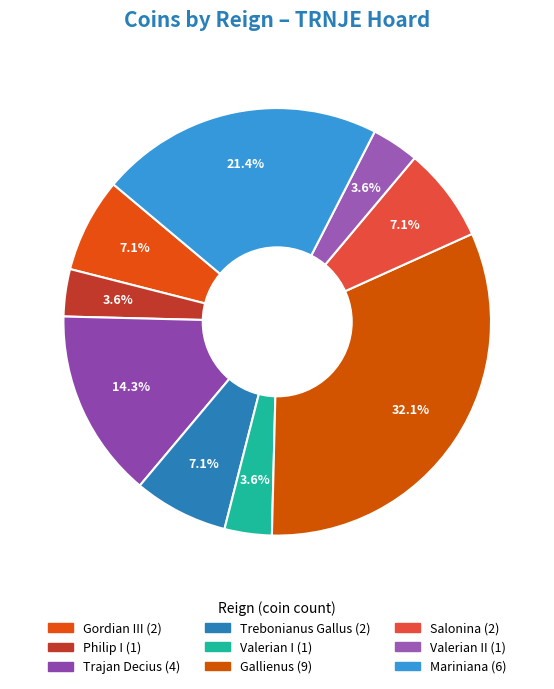

Does any single category account for the majority?

No